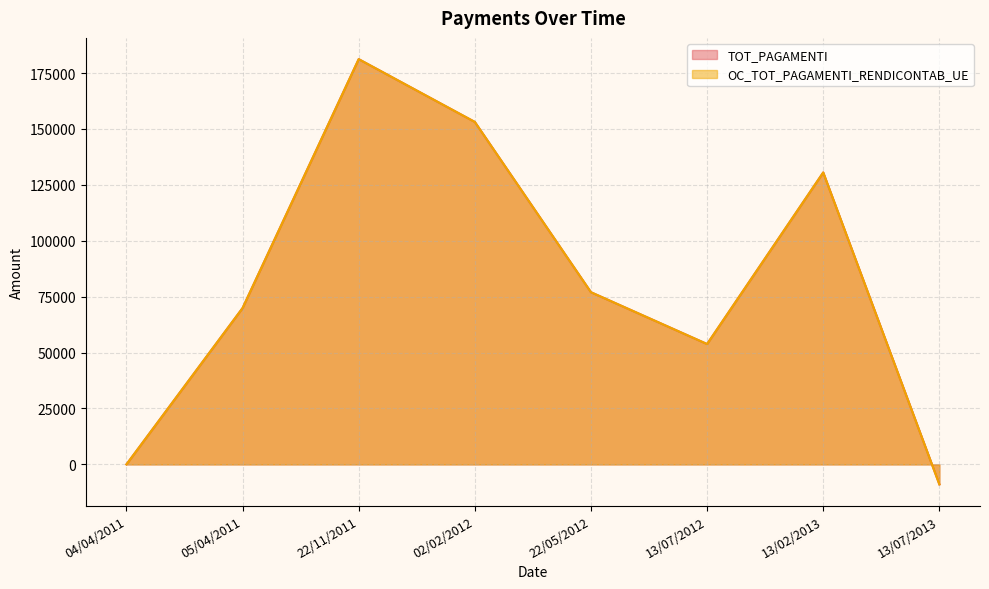

What is the difference between the maximum and second lowest values in the OC_TOT_PAGAMENTI_RENDICONTAB_UE series?

181195.6